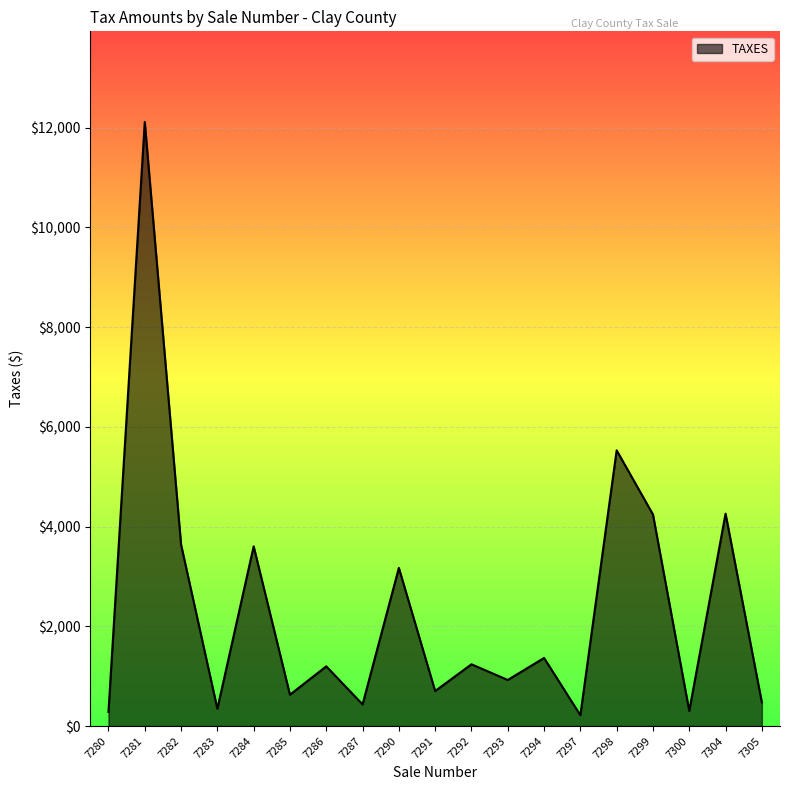

What is the difference between the maximum and minimum values?

11897.7